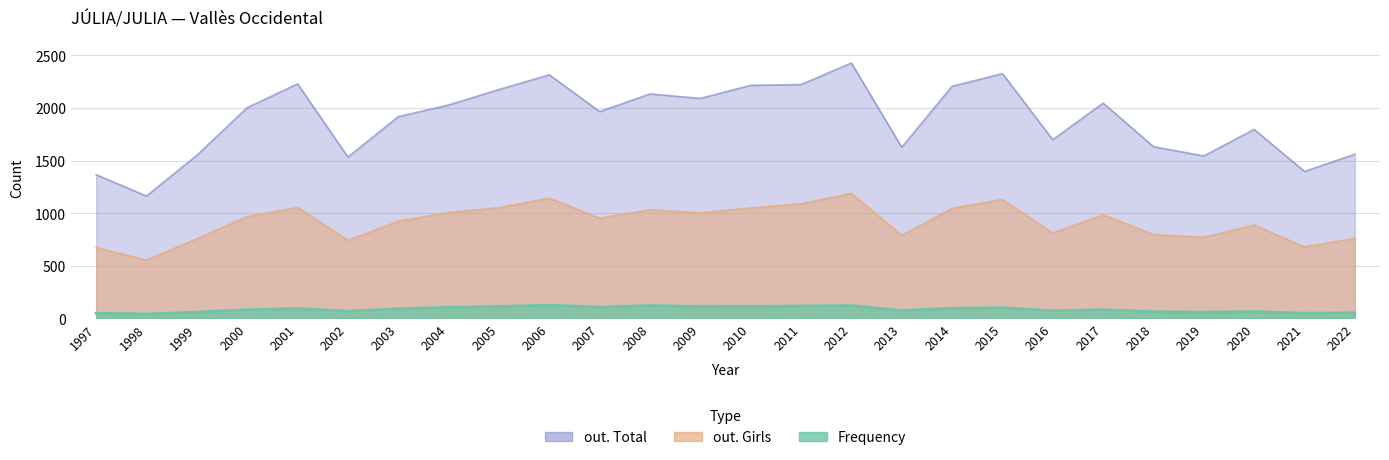

True or false: Frequency and out. Total cross at least once.

False